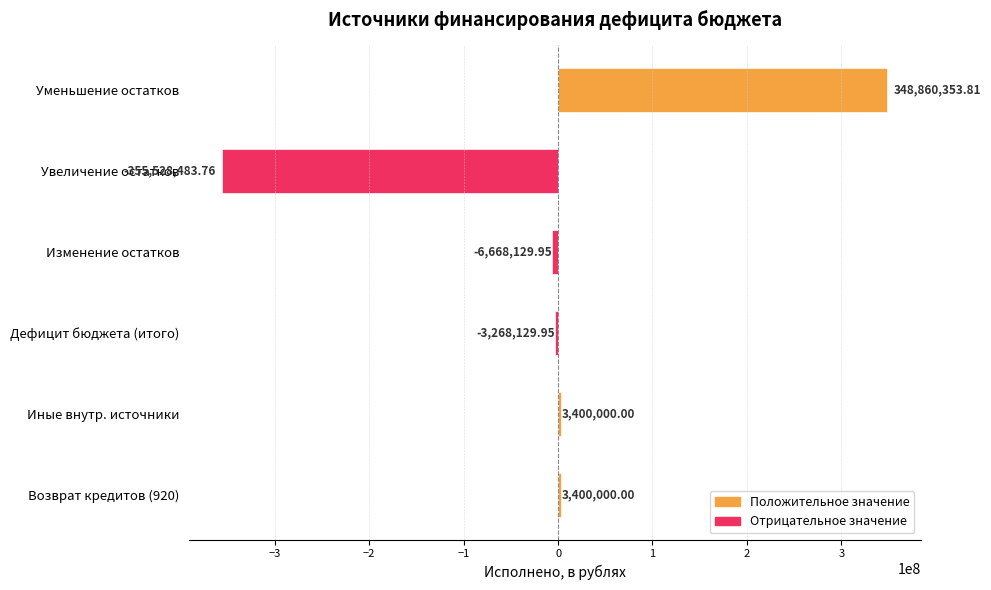

The chart shows a value of -355528483.8 at Увеличение остатков. True or false?

True